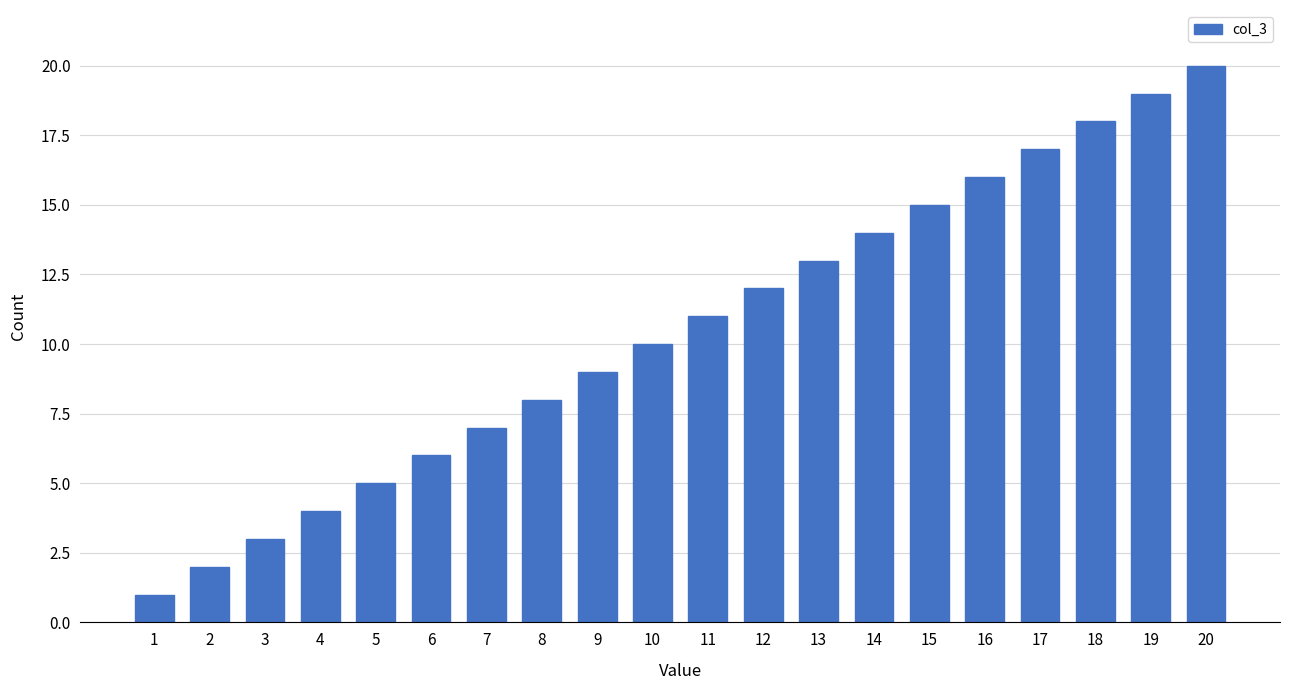

What is the ratio of the value at 4 to the value at 10?

0.4